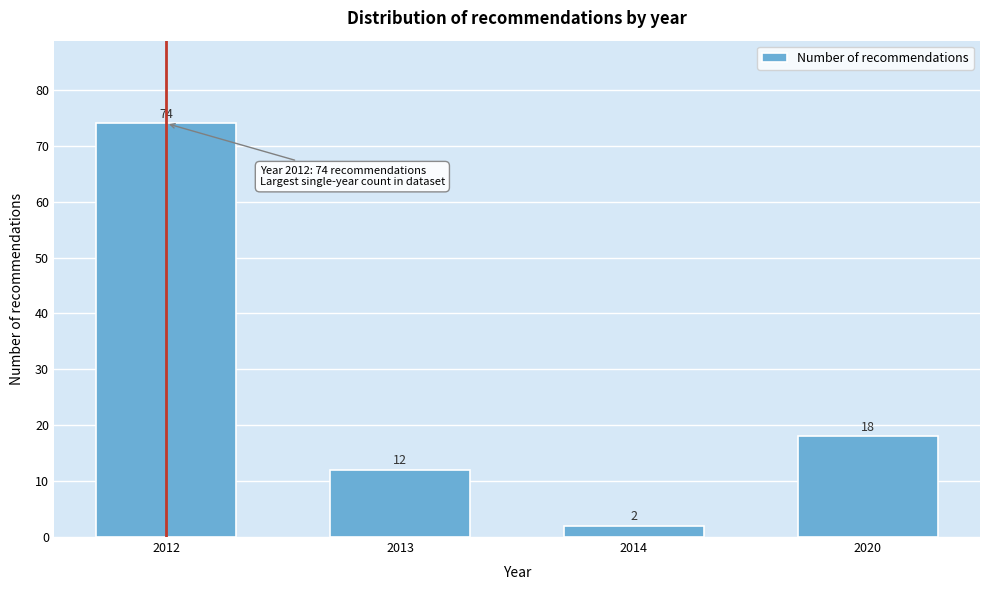

Reading right to left, transcribe all the data shown in this chart.

2020=18	2014=2	2013=12	2012=74